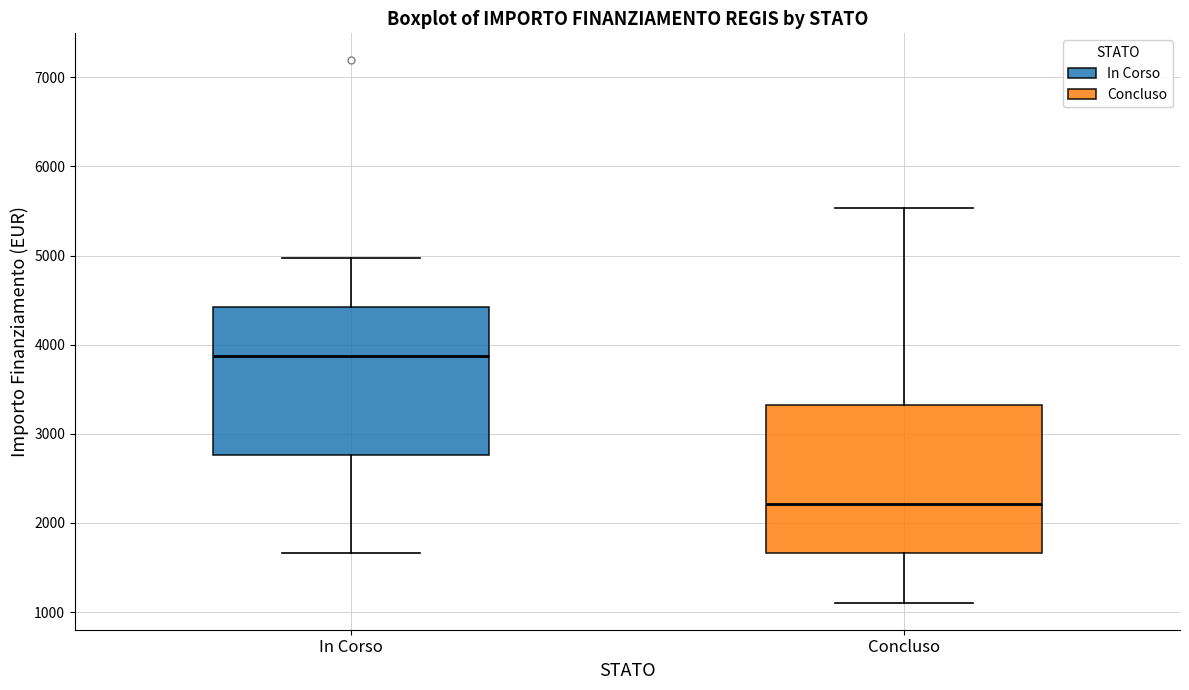

Where does the median line of the box for In Corso sit on the y-axis? The values are not printed on the chart, so give them approximately, as read against the axis.

3900